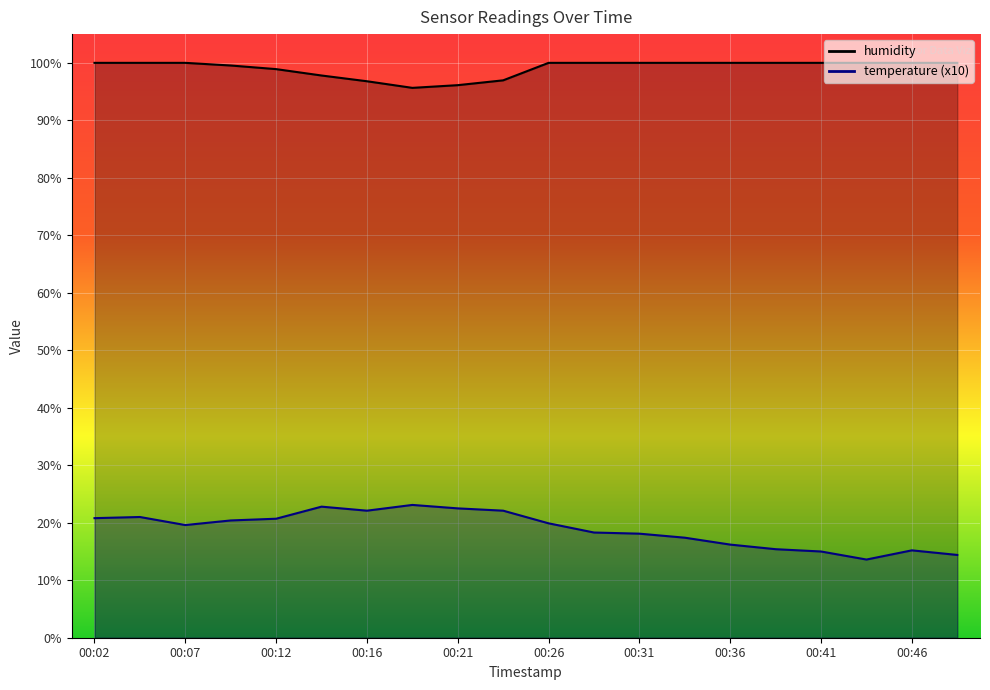

Reading right to left, extract all data points from this chart.

temperature: 00:48=14.4	00:46=15.2	00:43=13.6	00:41=15.0	00:39=15.4	00:36=16.2	00:34=17.4	00:31=18.1	00:29=18.3	00:26=19.9	00:24=22.1	00:21=22.5	00:19=23.1	00:16=22.1	00:14=22.8	00:12=20.7	00:09=20.4	00:07=19.6	00:04=21.0	00:02=20.8
humidity: 00:48=100.0	00:46=100.0	00:43=100.0	00:41=100.0	00:39=100.0	00:36=100.0	00:34=100.0	00:31=100.0	00:29=100.0	00:26=100.0	00:24=97.0	00:21=96.1	00:19=95.7	00:16=96.8	00:14=97.8	00:12=98.9	00:09=99.5	00:07=100.0	00:04=100.0	00:02=100.0